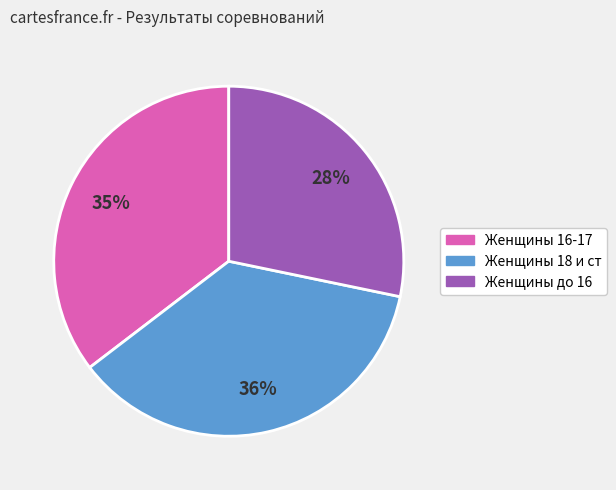

How many slices are in this pie chart?

3